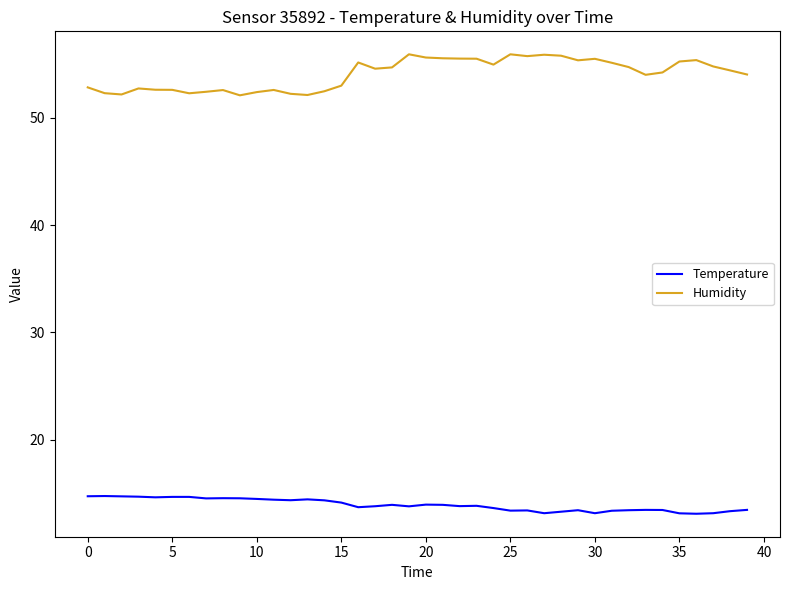

List the series in order of their overall mean, highest first.

Humidity, Temperature